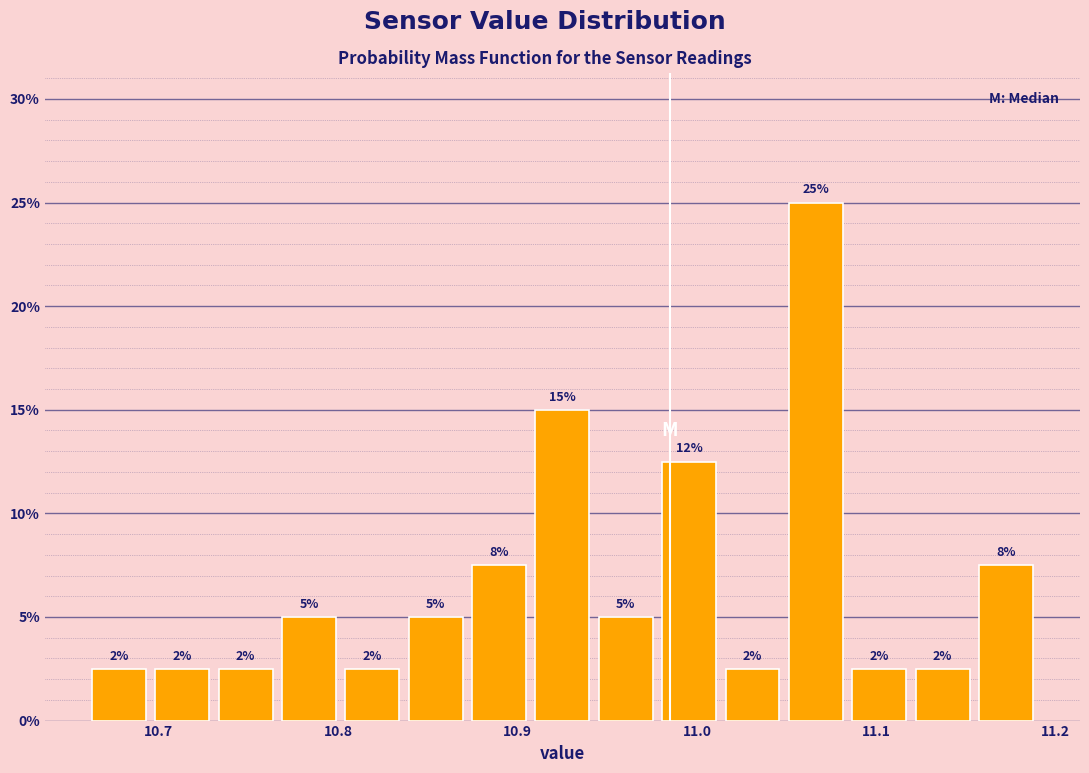

Read against the x-axis, roughly where is the centre of the tallest bar?

11.07